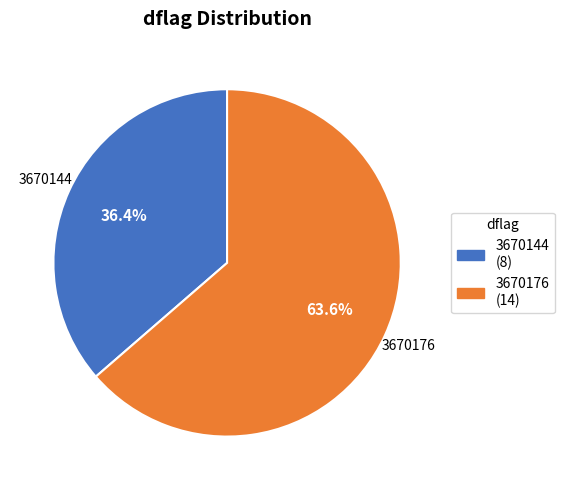

What percentage do 3670144 and 3670176 together represent?

100.0%